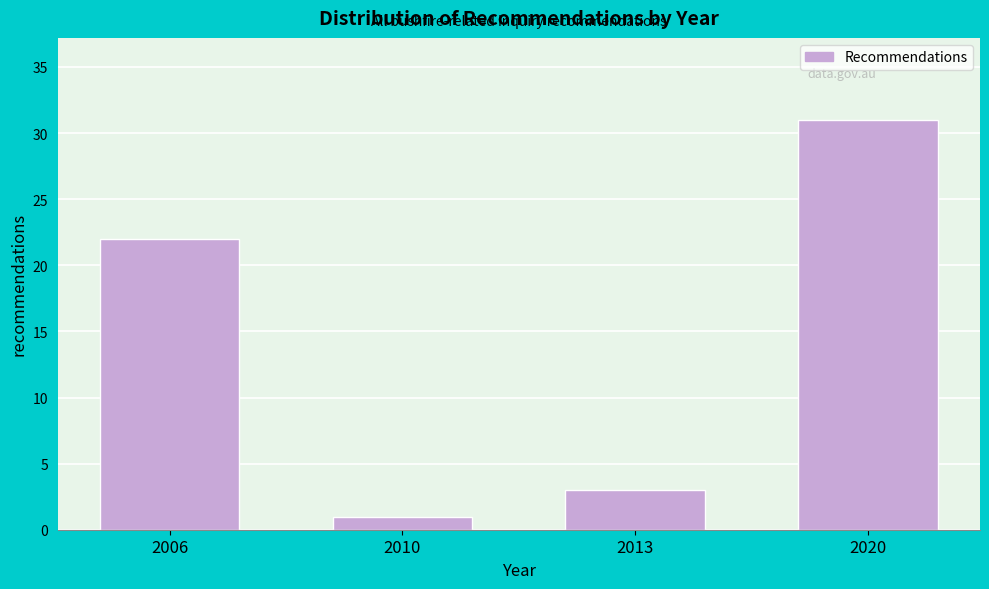

Reading right to left, what are all the values shown in this chart?

31	3	1	22